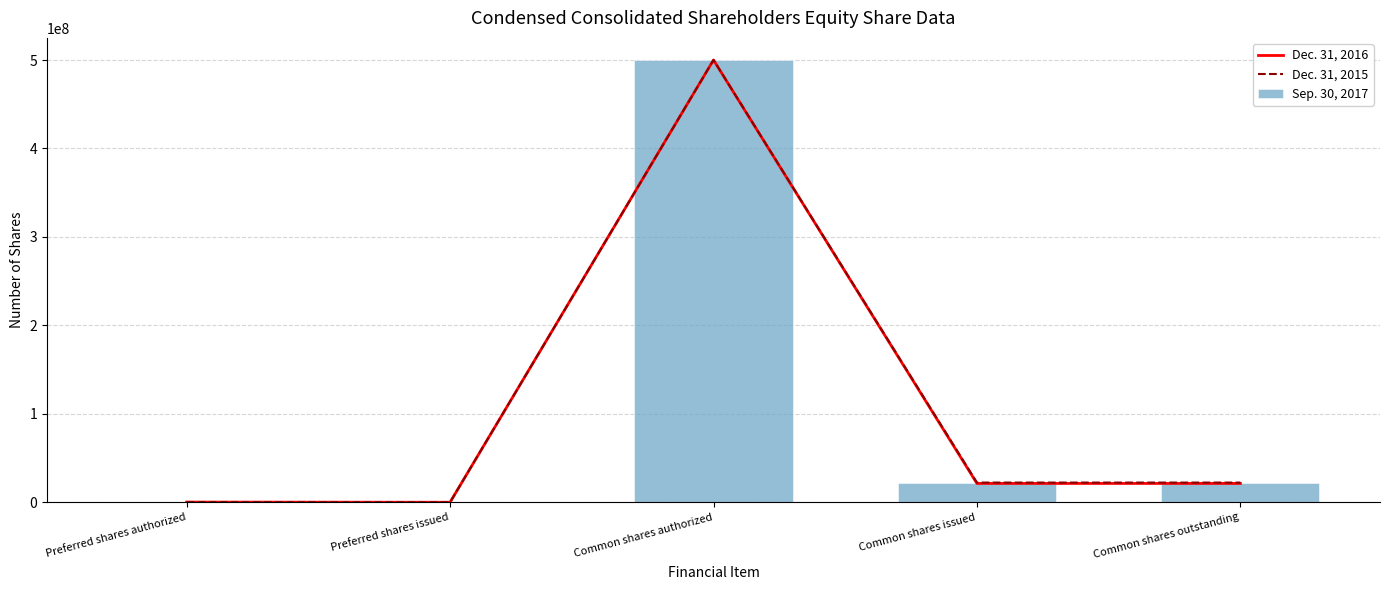

Which label corresponds to the smallest value in the chart?

Preferred shares issued